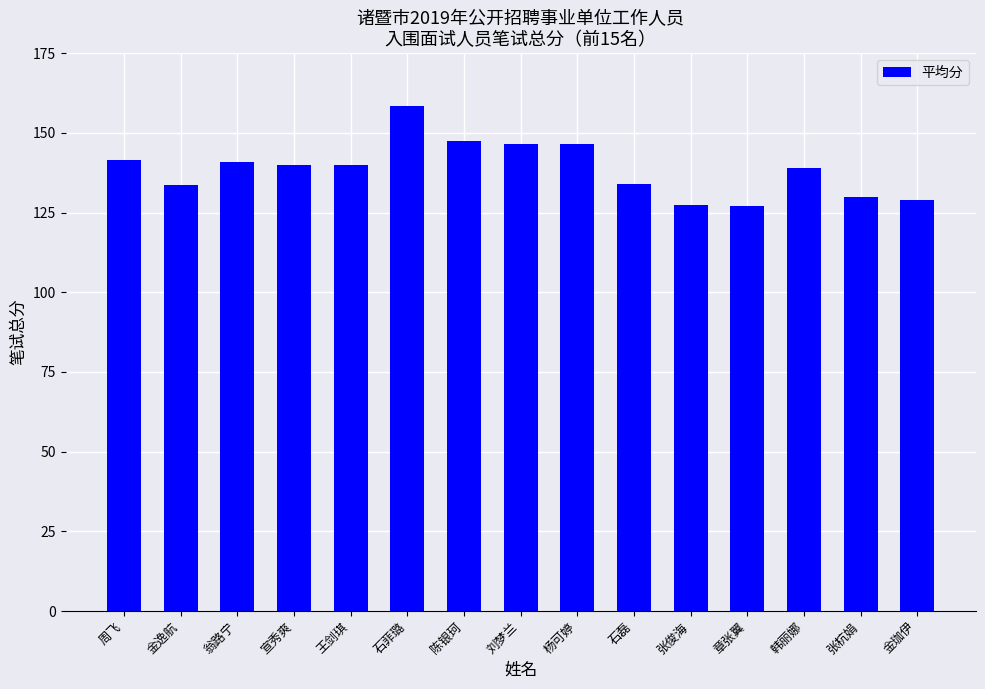

The chart shows a value of 86.1 at 刘梦兰. True or false?

False